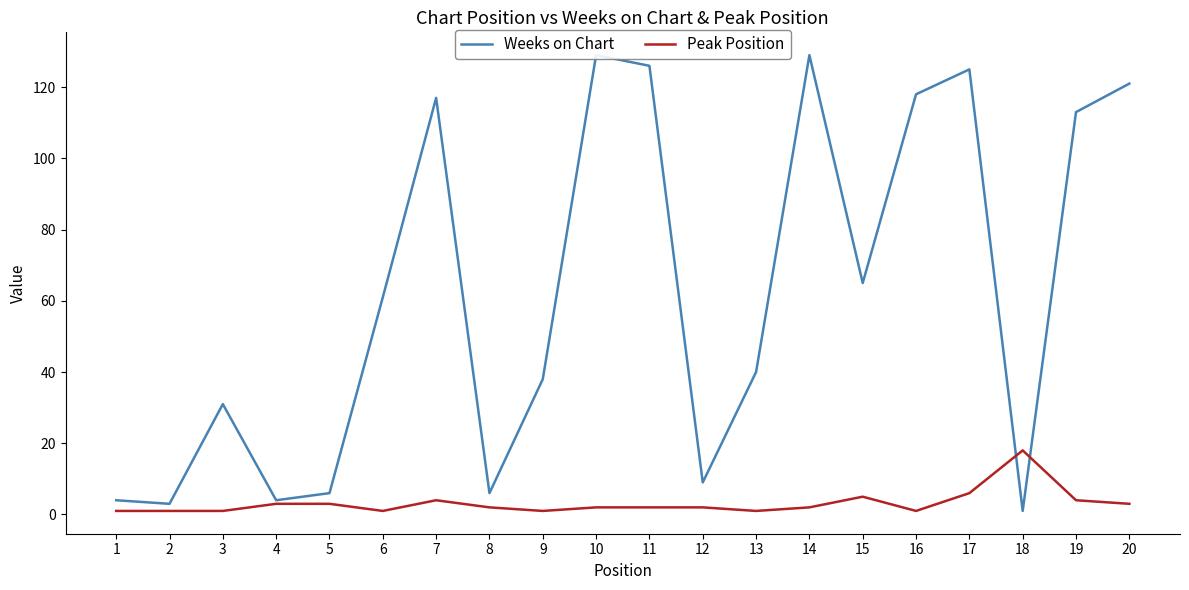

How many times do Weeks on Chart and Peak Position cross each other?

2